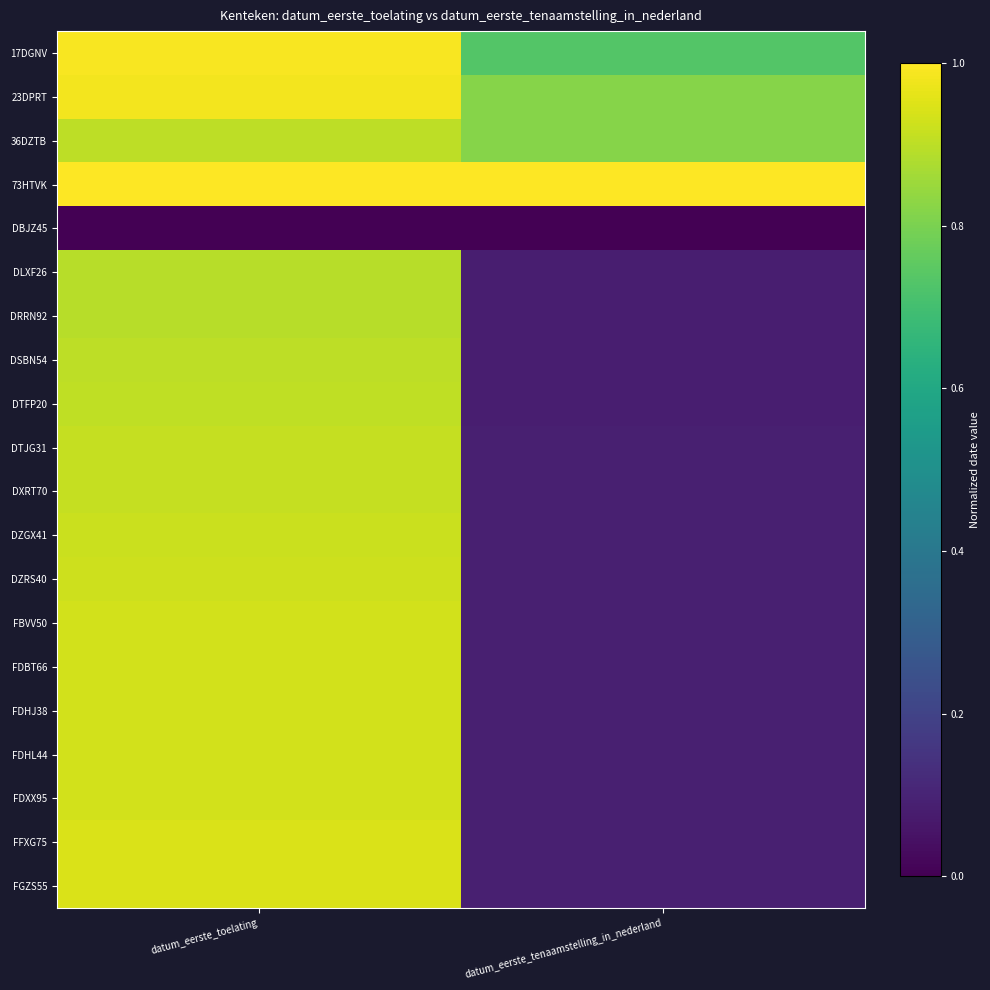

At how many categories does at least one series exceed 0?

2